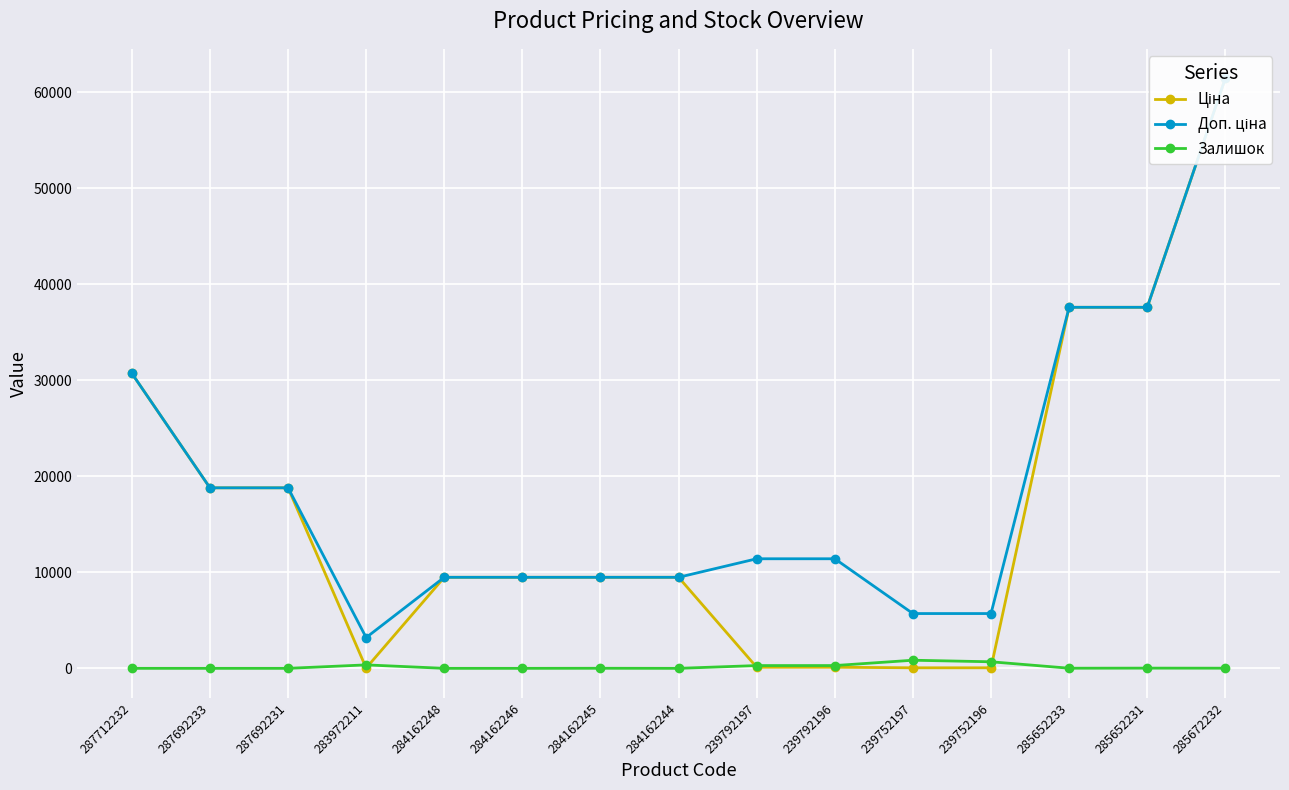

What is the label of the 15th point from the right?

287712232